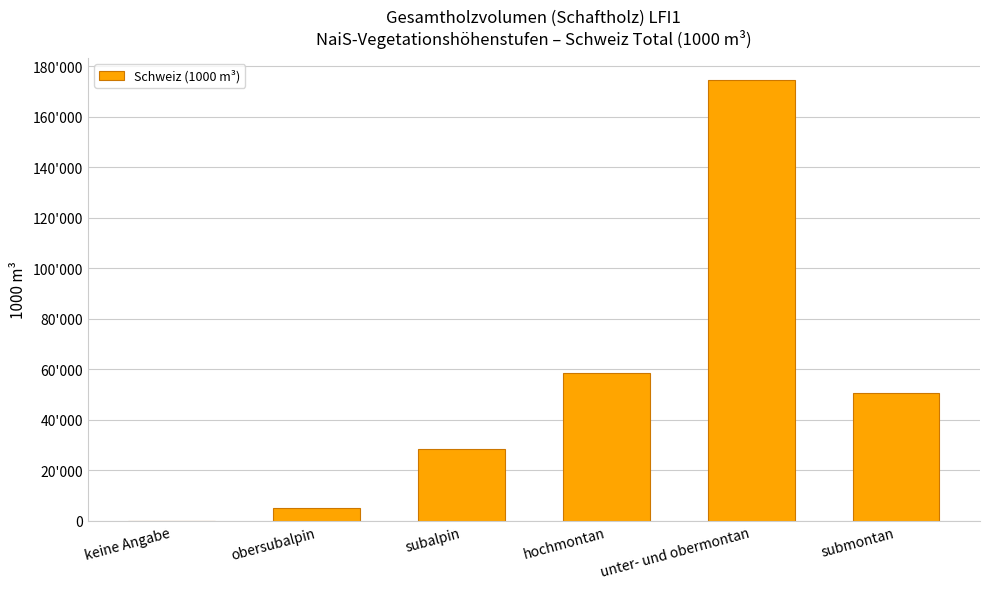

Reading left to right, transcribe all the data shown in this chart.

11	5121	28400	58393	174532	50606